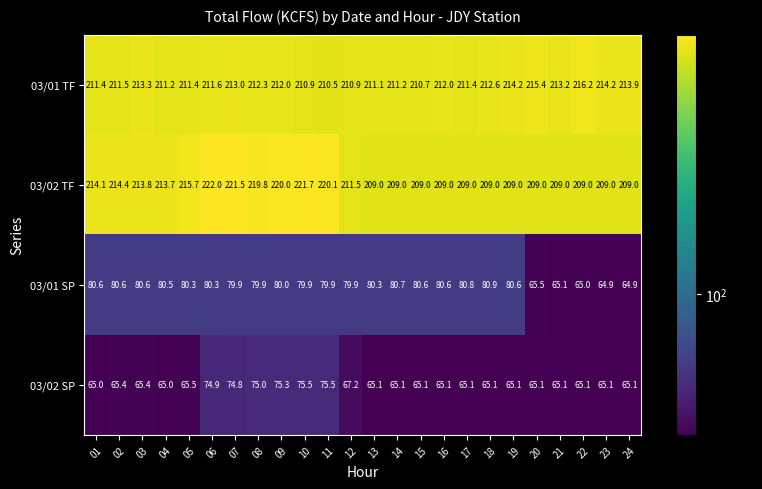

What is the smallest value displayed?

64.9